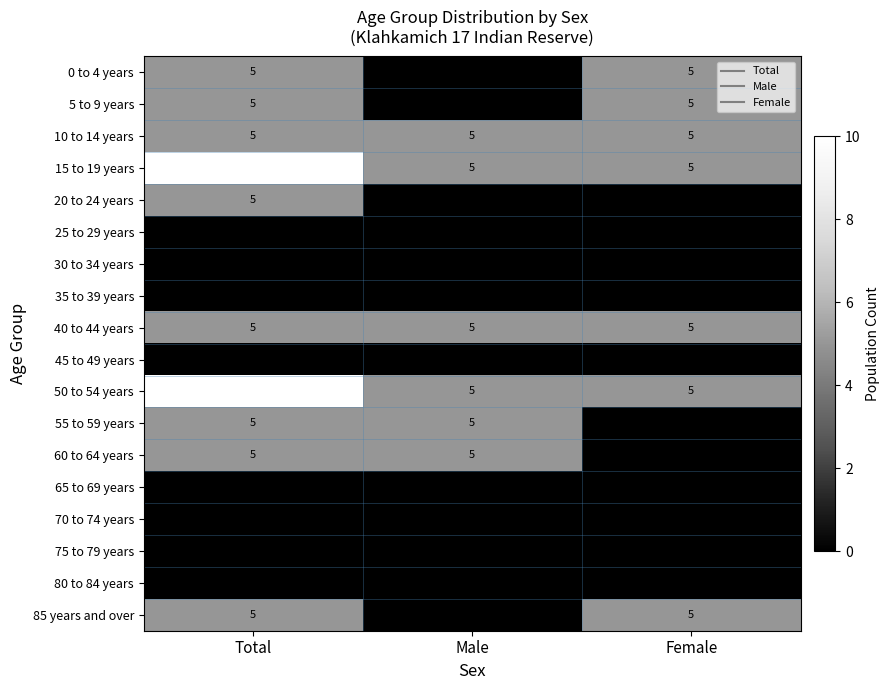

What is the difference between the highest and lowest values at Male?

5